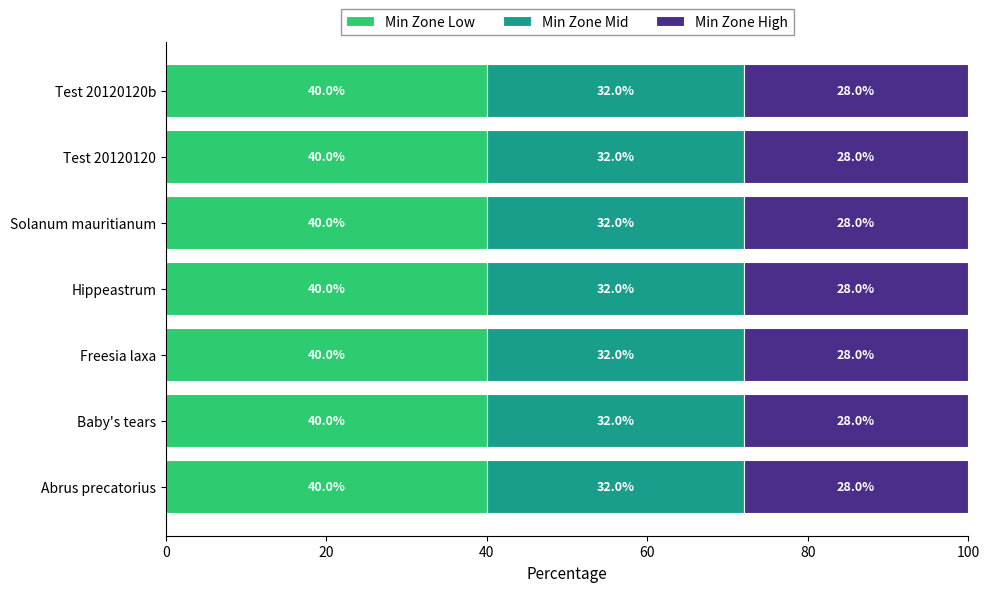

Read the Min Zone Low value at Test 20120120.

40